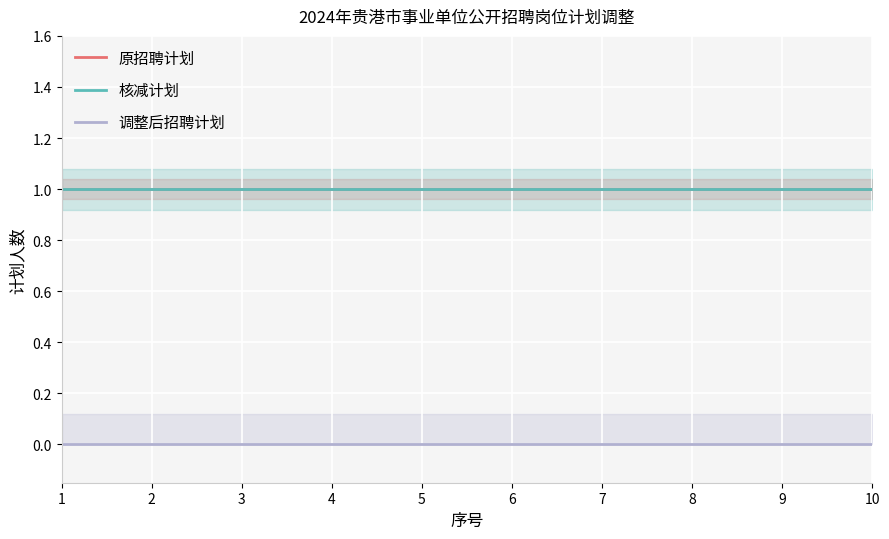

Is the value of 原招聘计划 at 9 greater than the value of 核减计划 at 8?

No